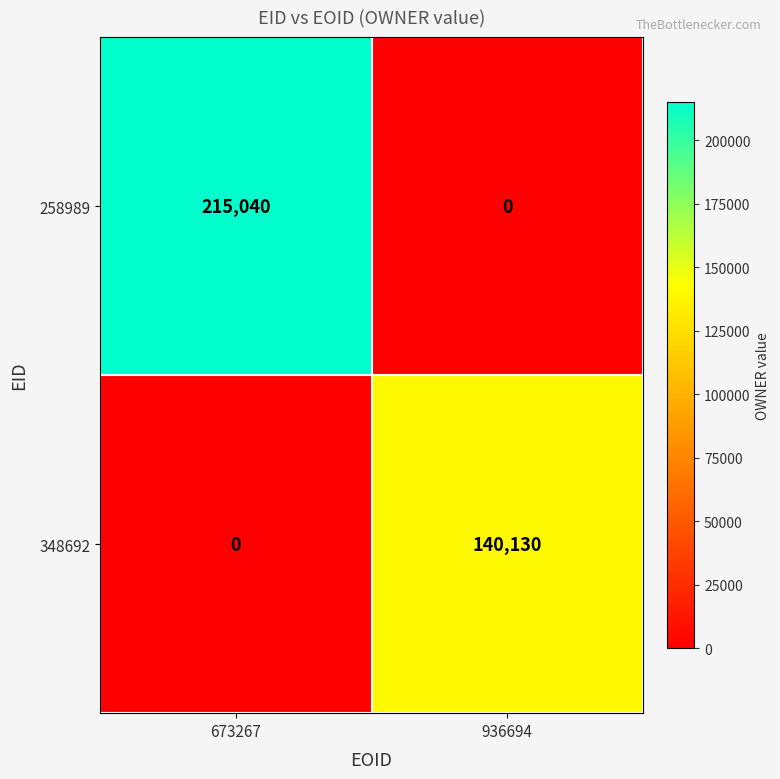

True or false: 348692 has a value of 140130 at 936694.

True